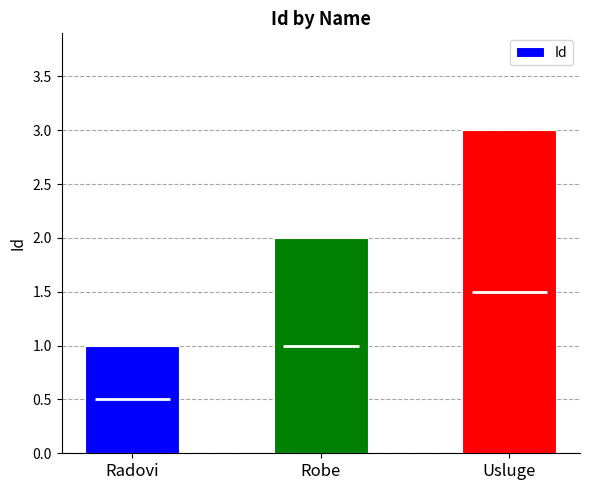

True or false: the data shows 1 at Usluge.

False